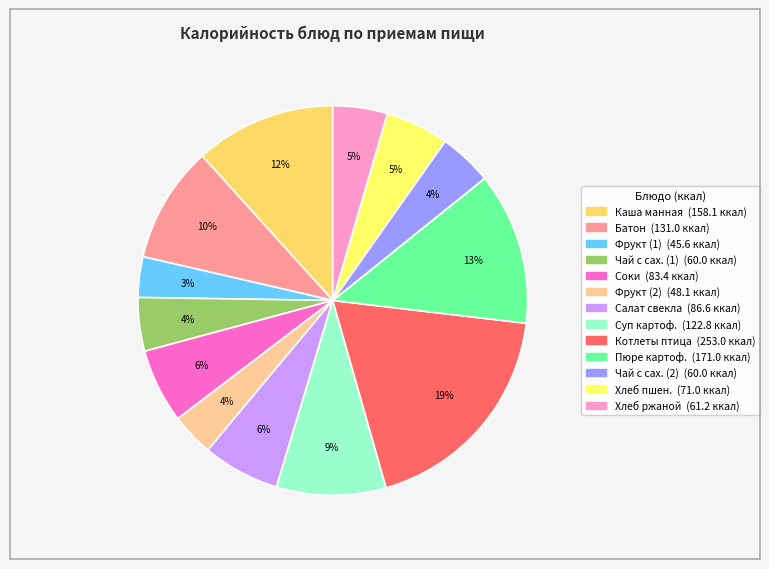

To the nearest percent, what is the average slice percentage?

8%